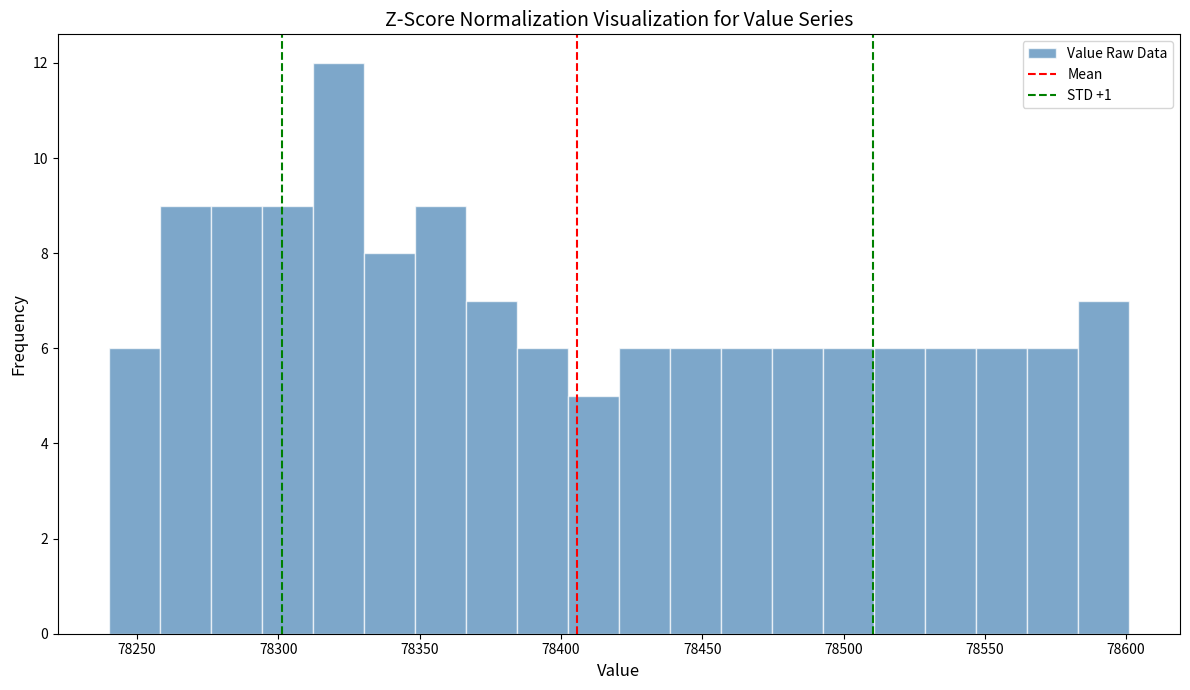

Around what value on the x-axis is the tallest bar? Give the approximate position of its centre, as read against the axis.

78320